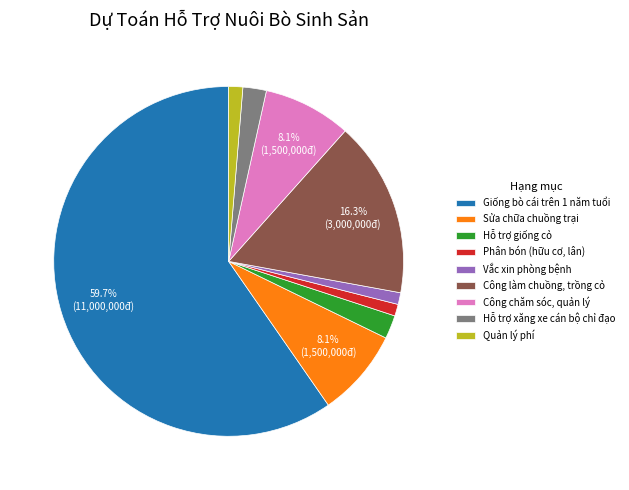

To the nearest percent, what is the difference between the largest and smallest slice percentages?

59%